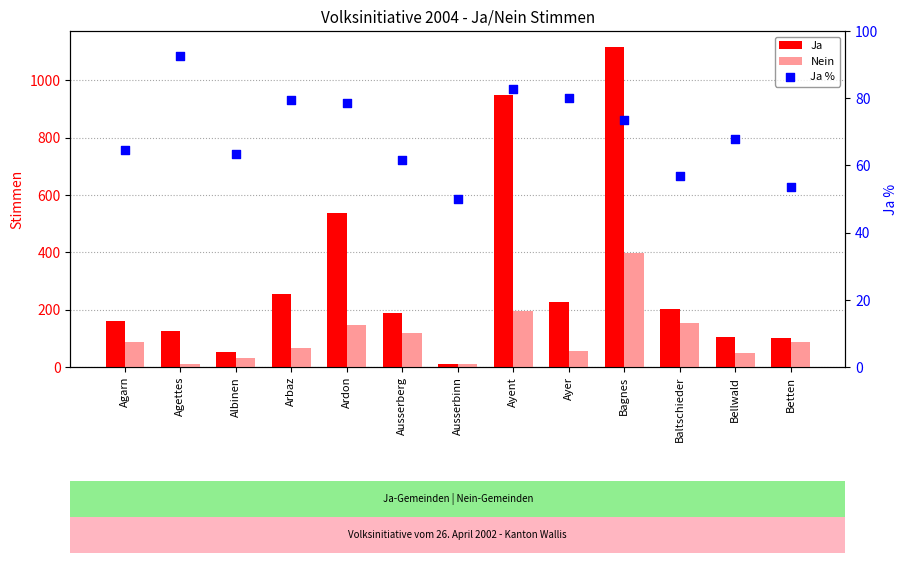

Which series has the largest Y range (max minus min)?

Ja